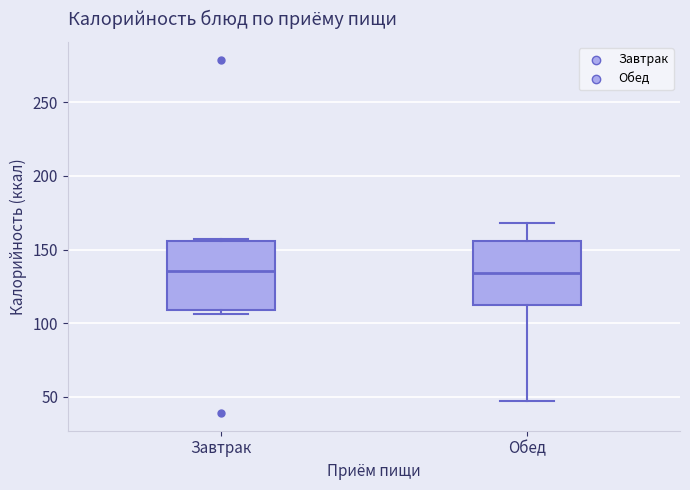

Where is the lower edge of the box for Завтрак on the y-axis? The values are not printed on the chart, so give them approximately, as read against the axis.

110